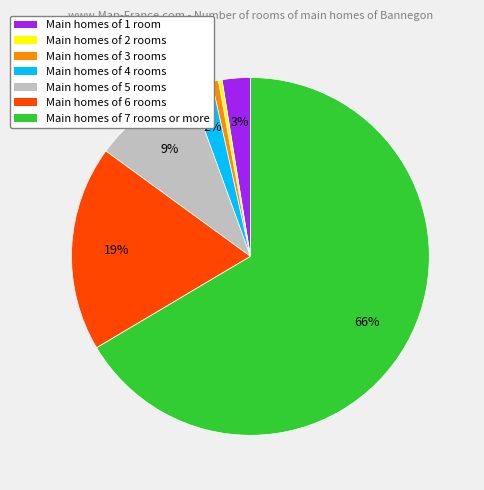

Is the sum of Main homes of 5 rooms and Main homes of 6 rooms greater than half?

No